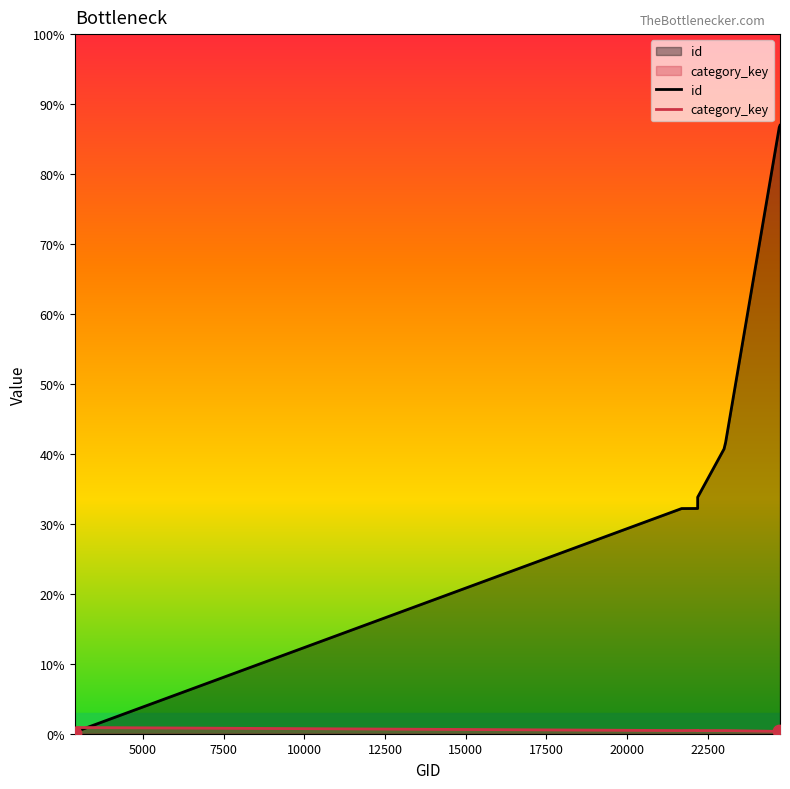

Between 2952 and 24734, which is larger?

24734